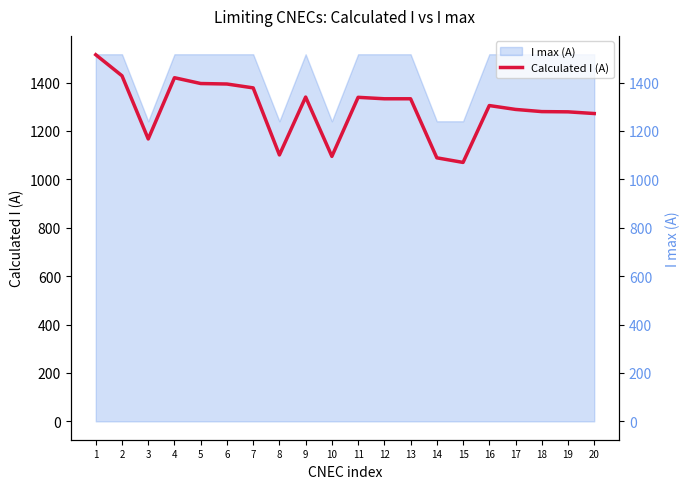

Reading right to left, extract all data points from this chart.

20=1272	19=1279	18=1280	17=1289	16=1305	15=1070	14=1089	13=1333	12=1333	11=1339	10=1095	9=1340	8=1101	7=1378	6=1394	5=1396	4=1420	3=1167	2=1428	1=1515